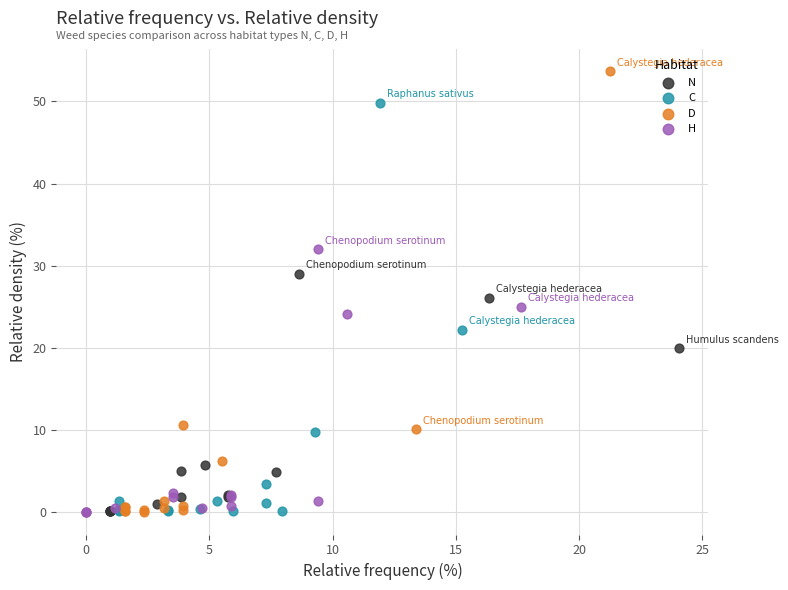

Which series has the widest spread of Y values?

D